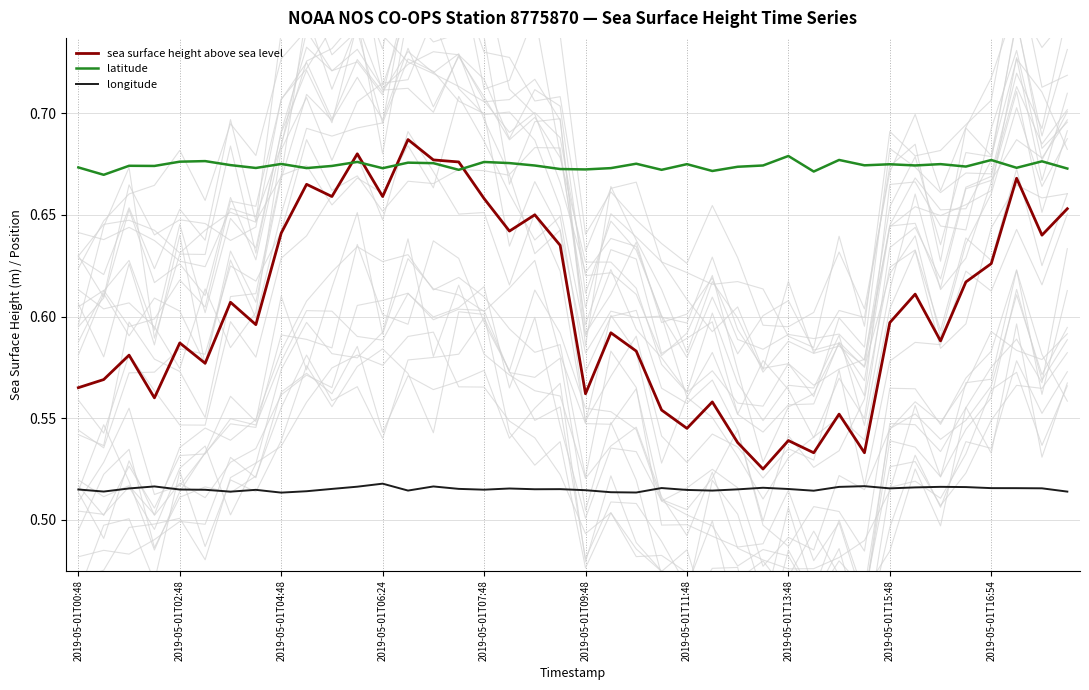

Rank the series at 15 from highest to lowest value.

sea surface height above sea level, latitude, longitude